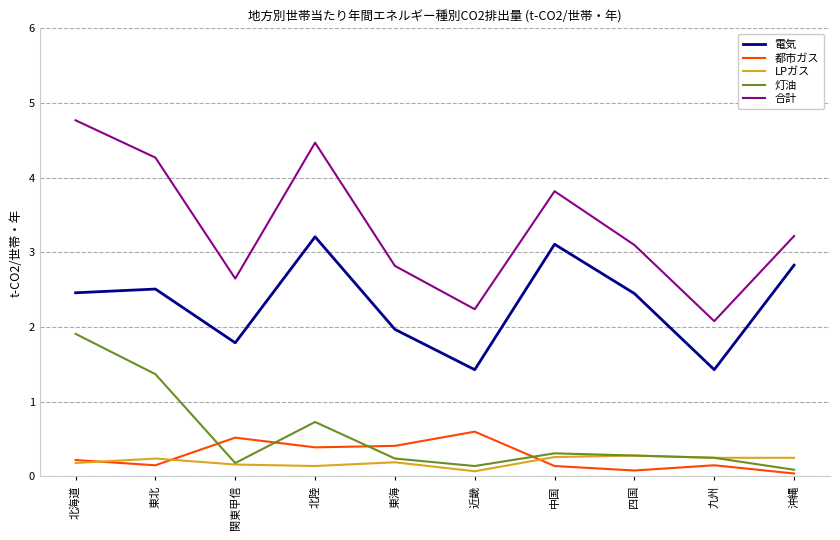

Which series has the widest spread of values?

合計